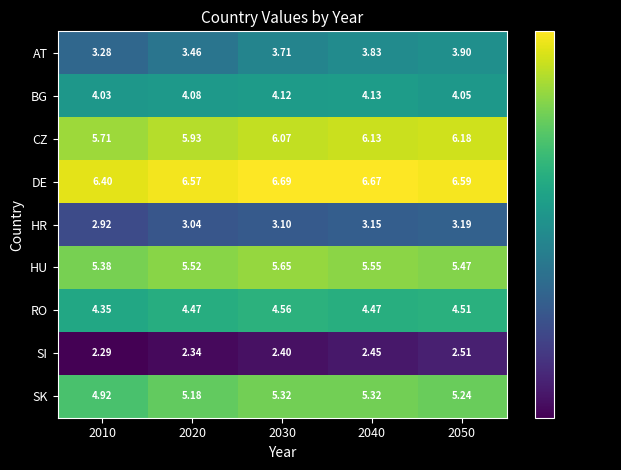

At which category is the sum across all series the highest?

2040